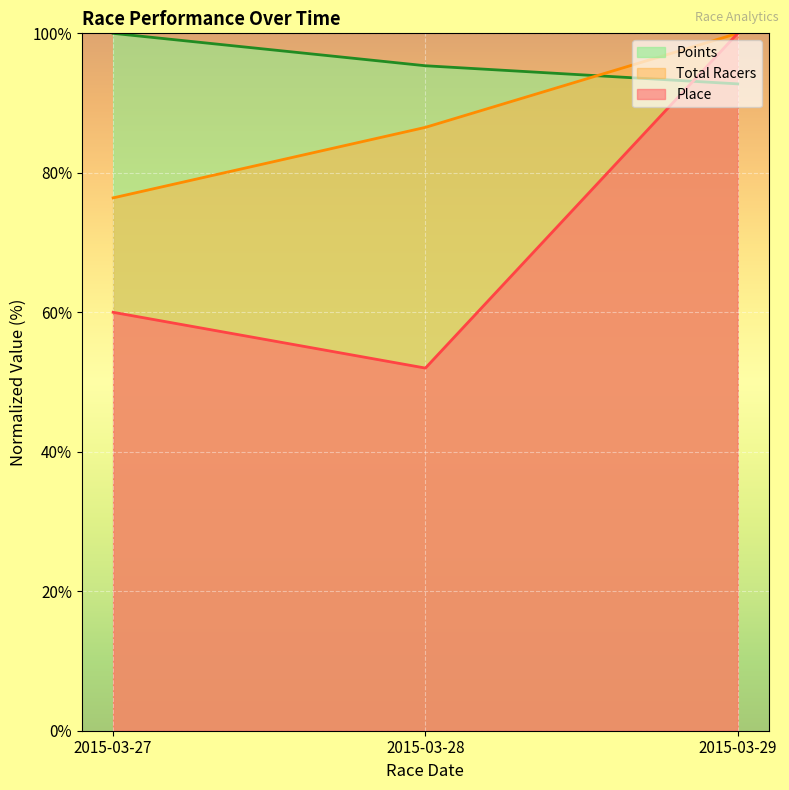

Where is Total Racers nearest to the value 88?

2015-03-28